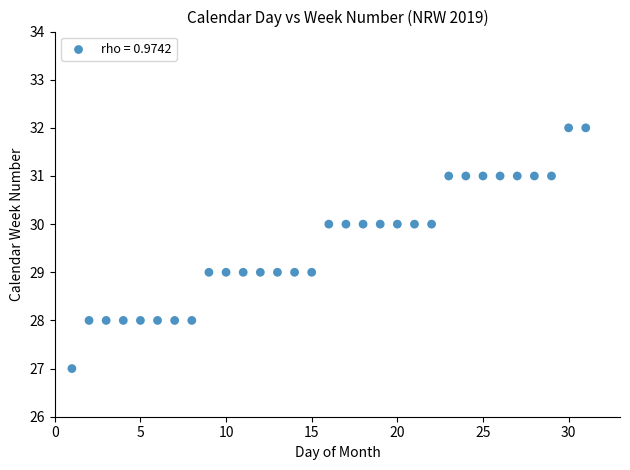

What is the range of X values (max minus min)?

30